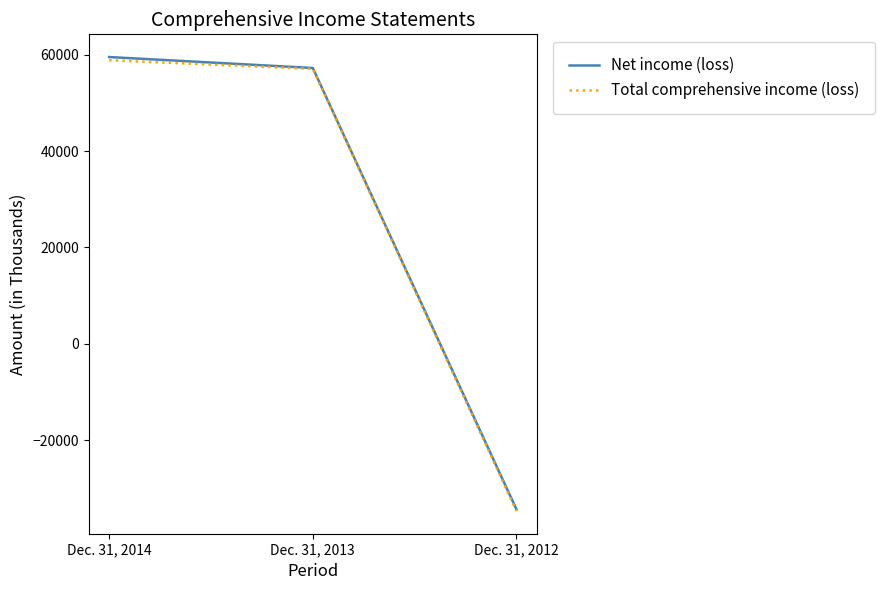

Between Dec. 31, 2013 and Dec. 31, 2012, which series saw the biggest shift?

Total comprehensive income (loss)